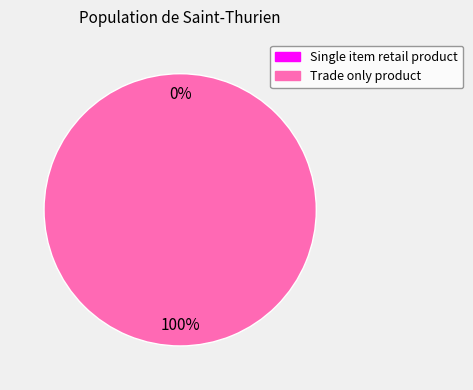

How many segments does this pie chart have?

2